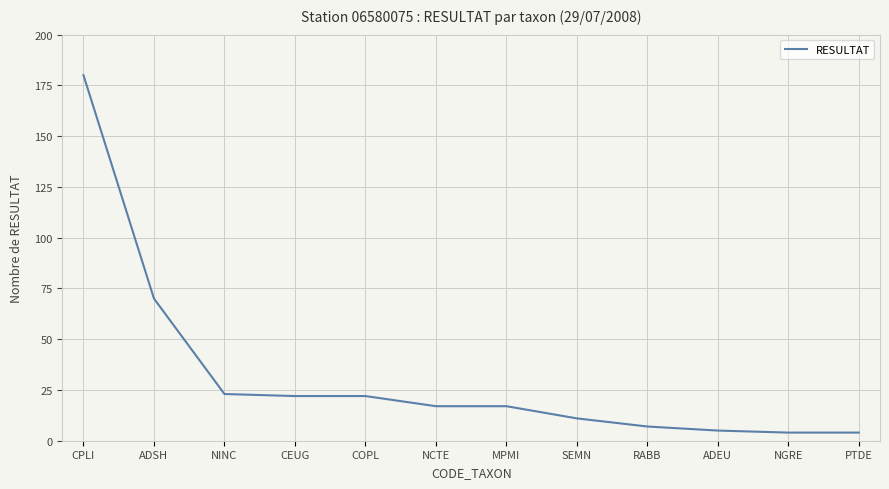

What is the sum of the values at NGRE and COPL?

26